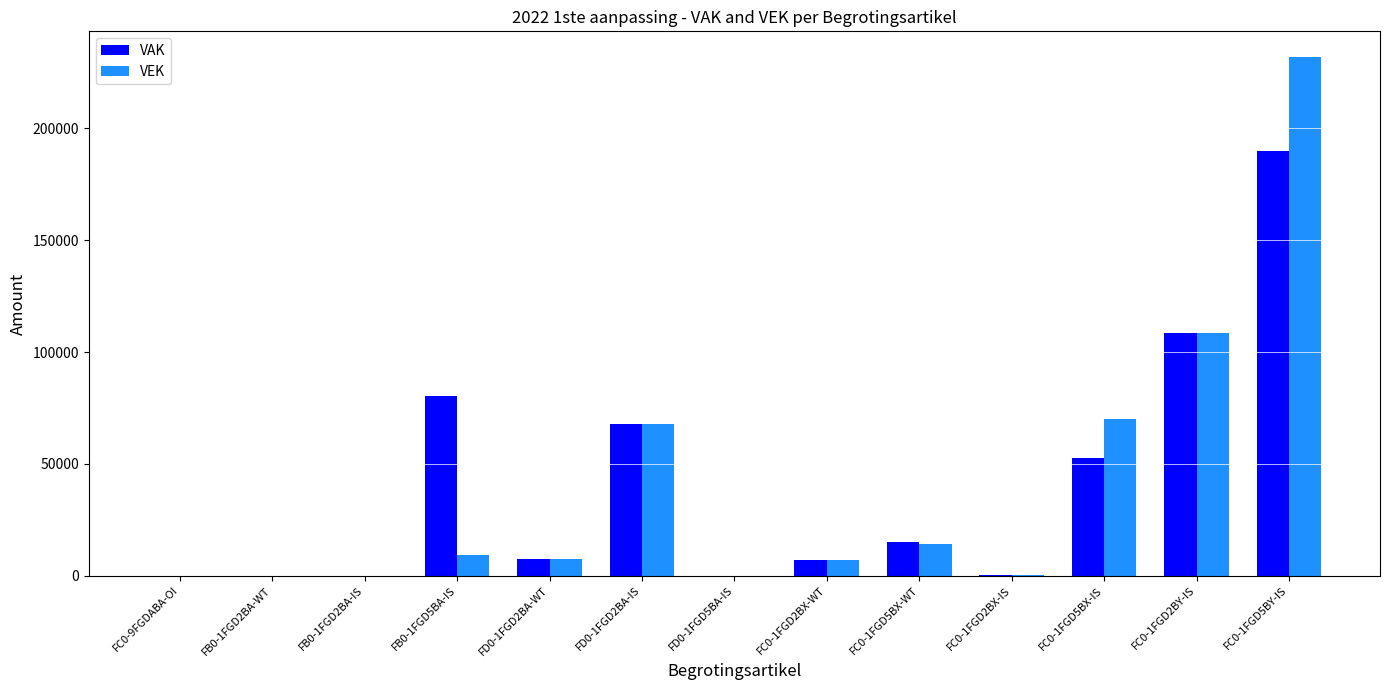

The value of VEK at FD0-1FGD5BA-IS is 0. True or false?

True